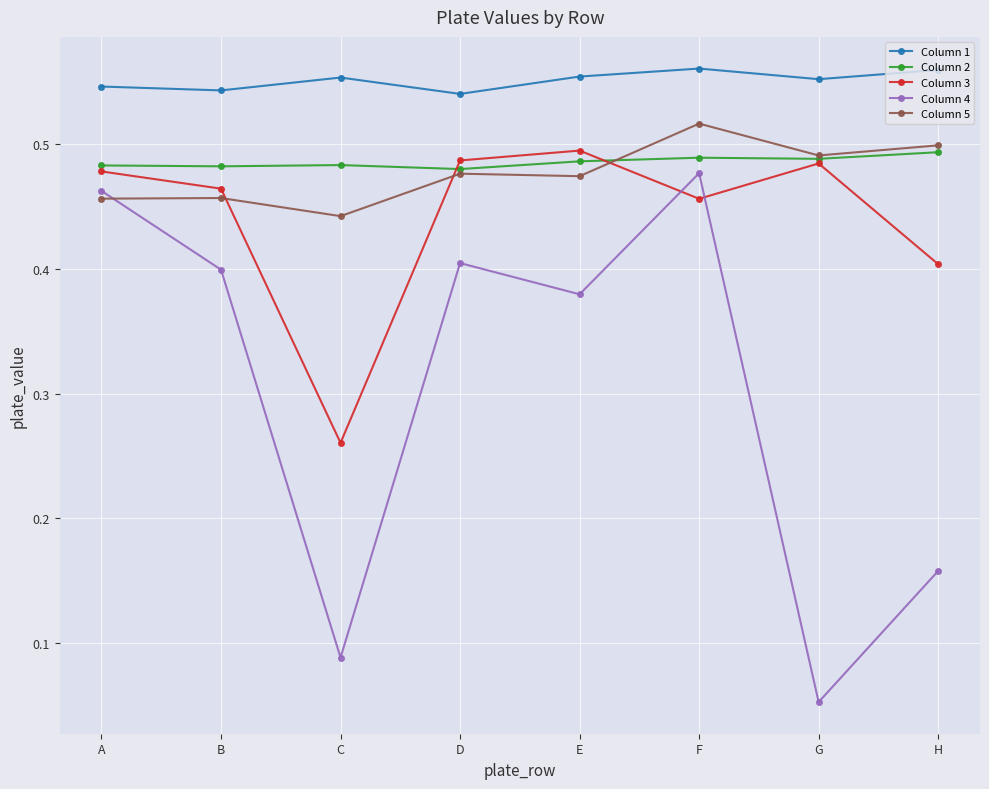

In Column 3, how many points are lower than both neighbors (excluding endpoints)?

2